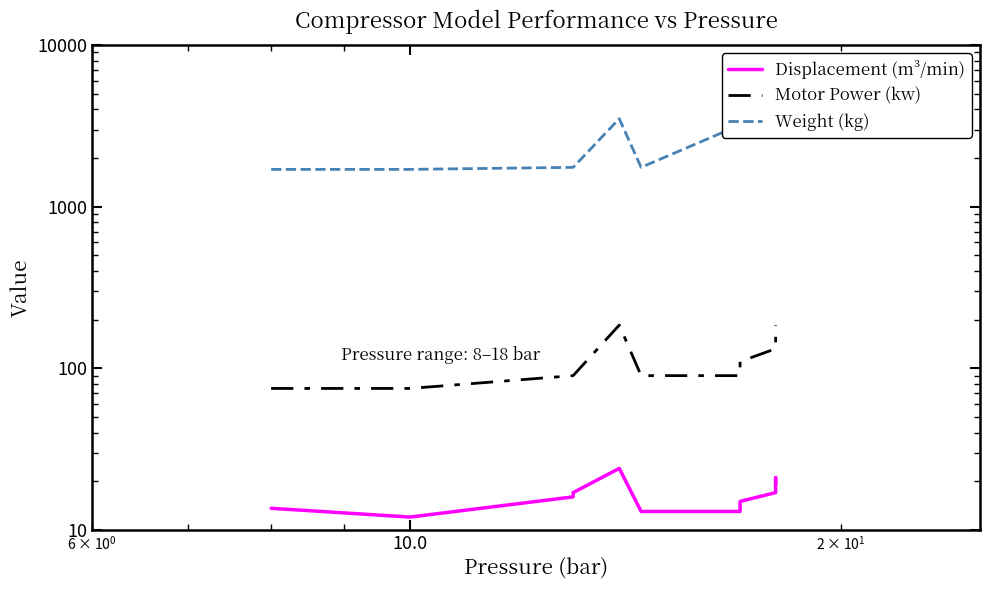

Is it true that Weight (kg) equals 818.5 at 10.0?

False